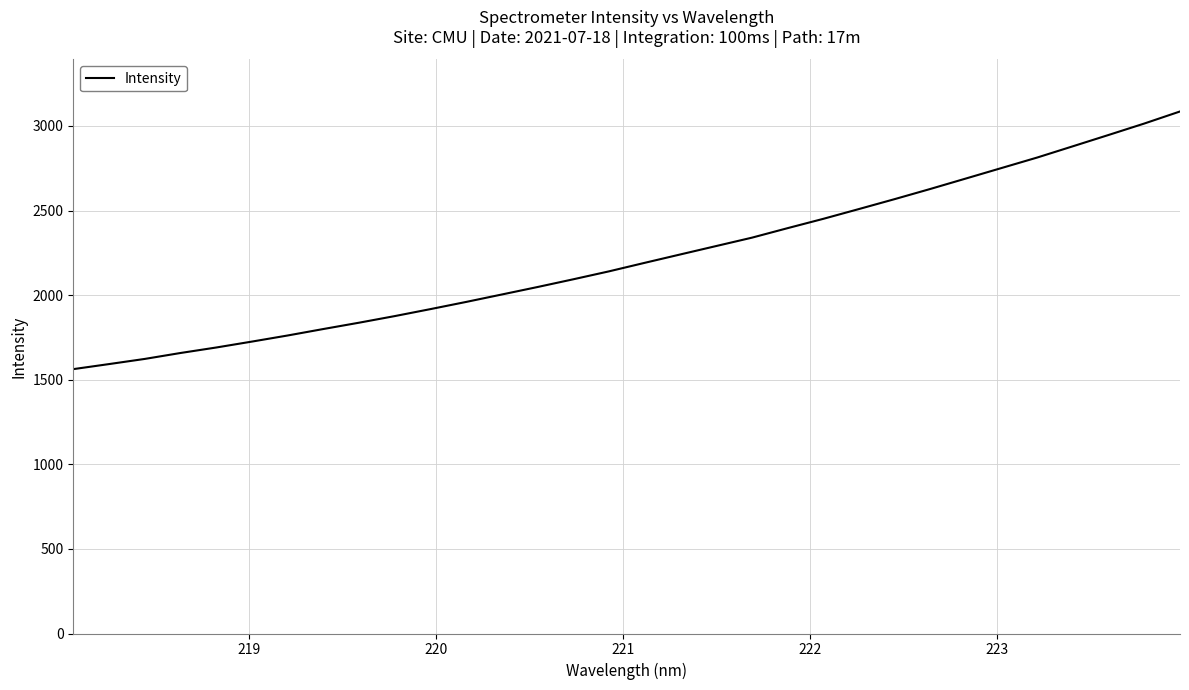

How many lines are shown in the chart?

1